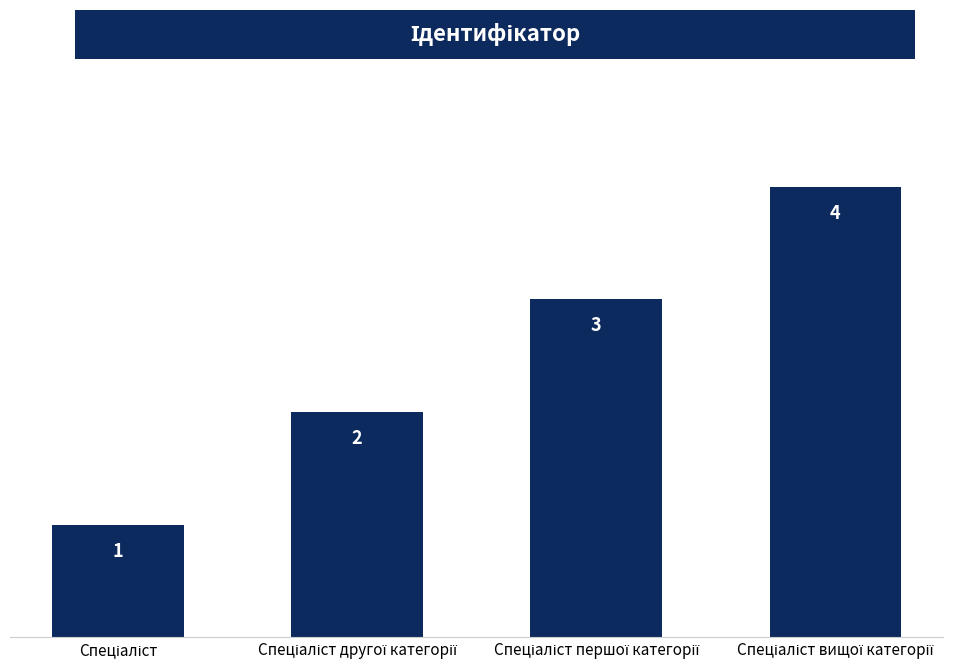

Count the values in the range 2 to 4.

3